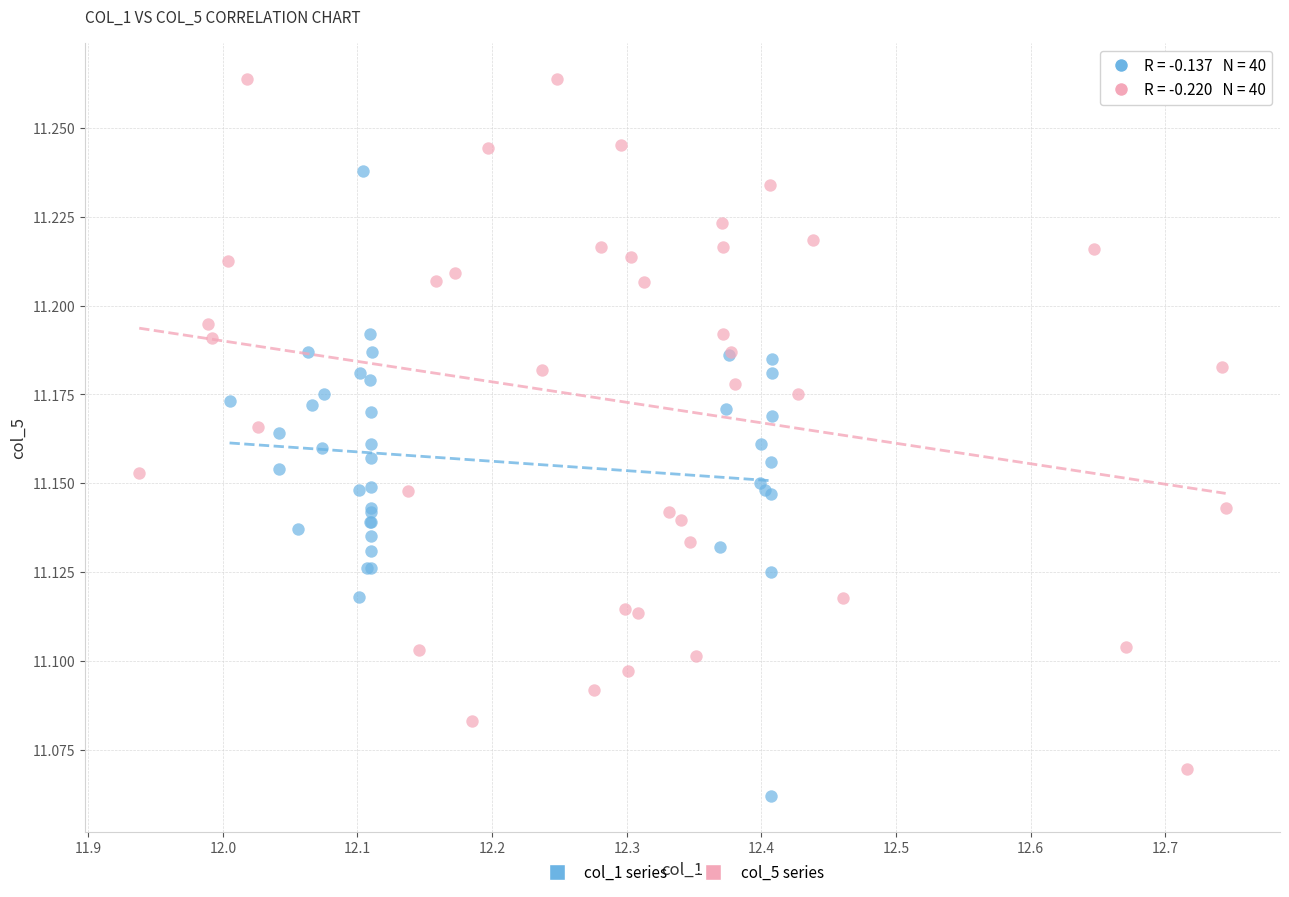

Which series has the largest Y range (max minus min)?

col_5 series